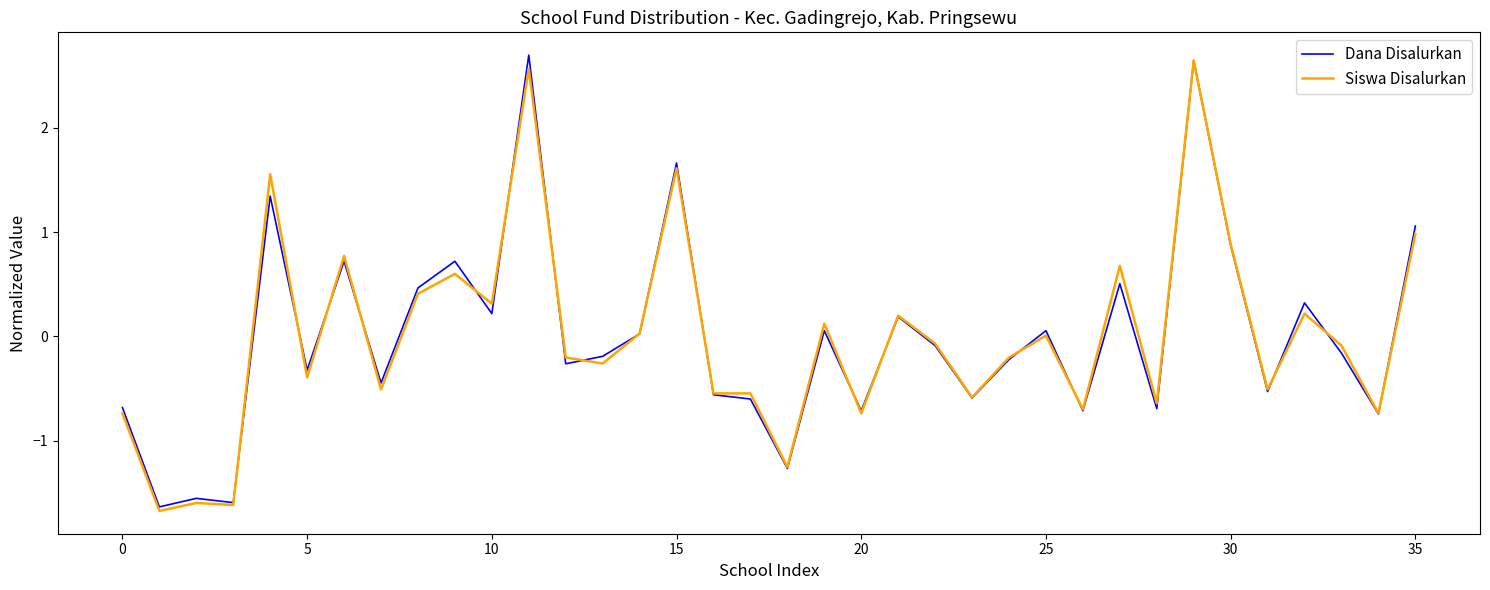

What is the lowest value of the Dana Disalurkan series?

-1.6